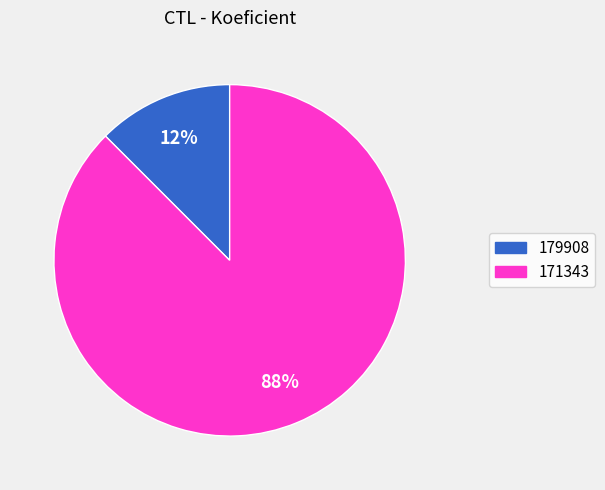

What is the ratio of the value at 179908 to the value at 171343?

0.1